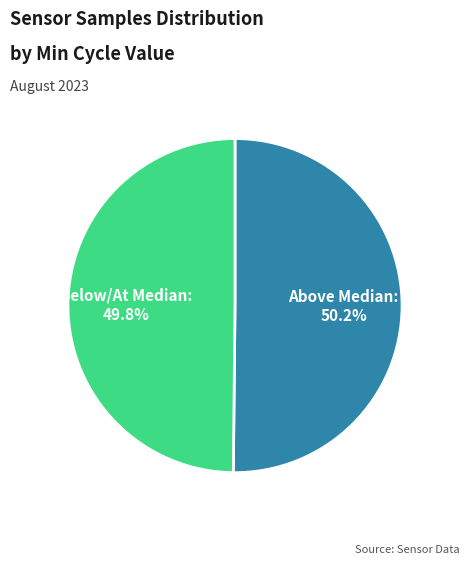

What percentage is NOT represented by Below/At Median: 49.8%?

50.2%